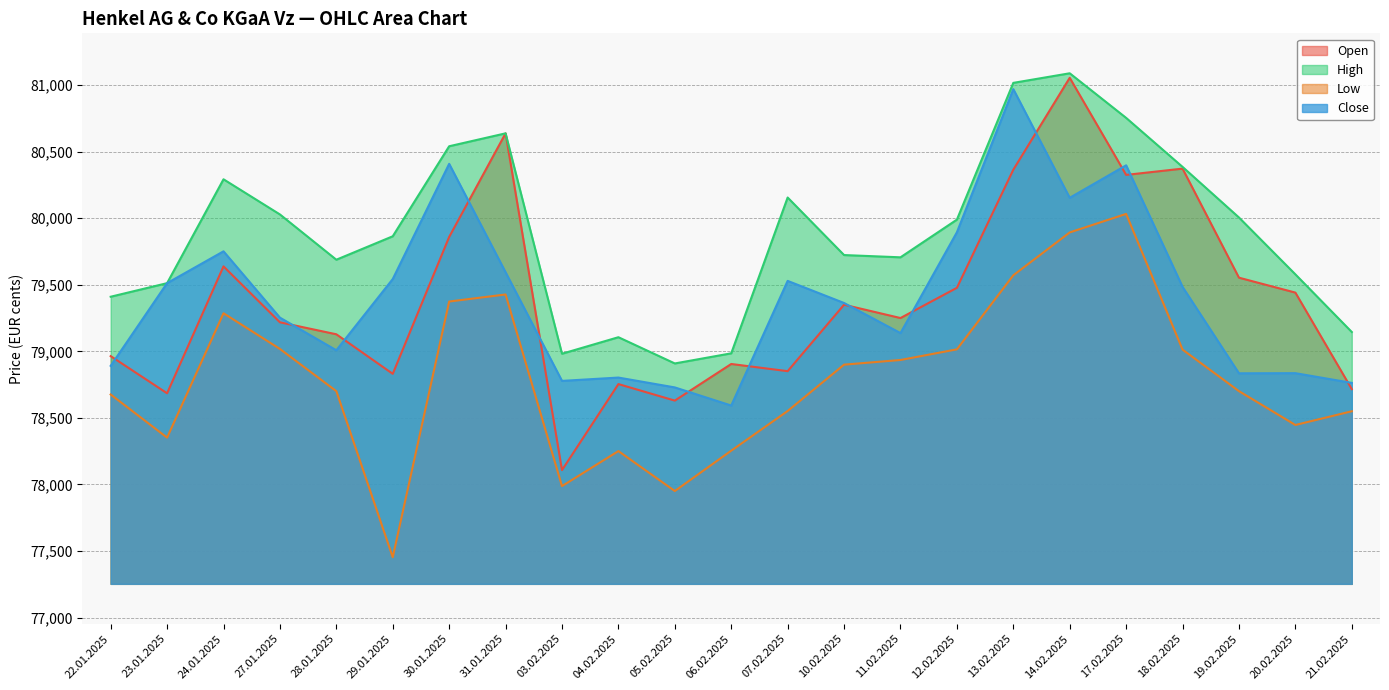

What is the minimum value shown in the chart?

77454